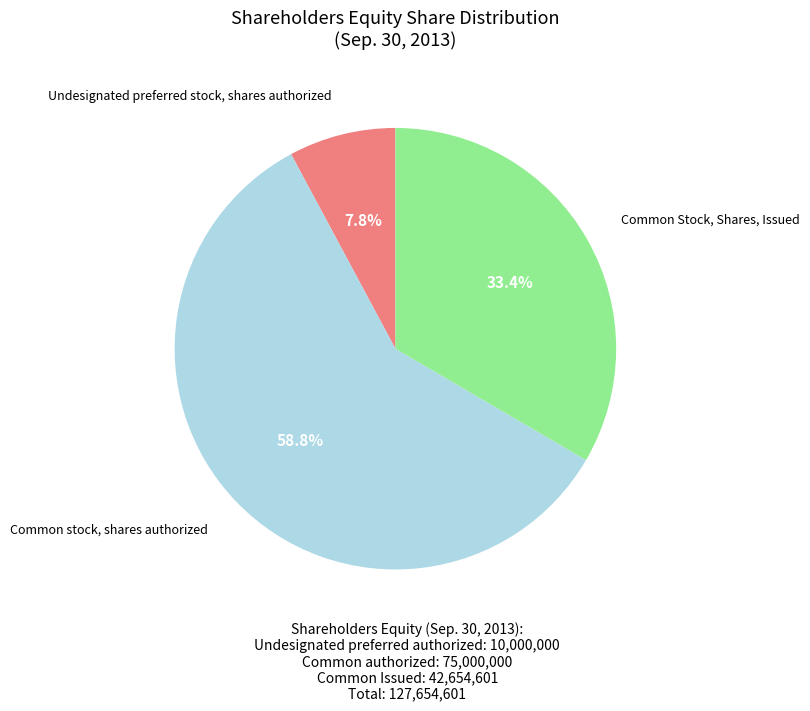

Is there a majority slice in this chart?

Yes